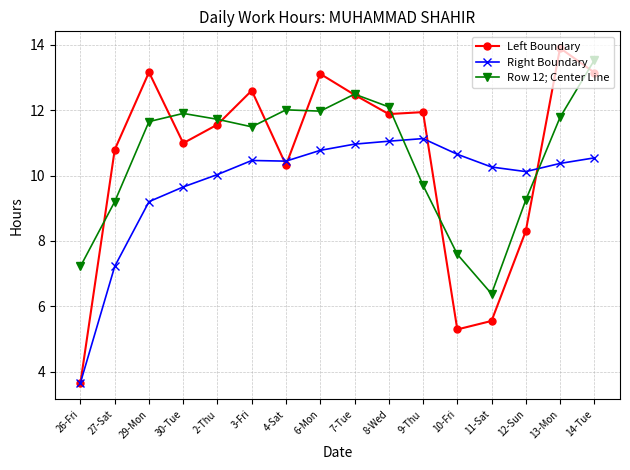

Which series has the widest spread of values?

Left Boundary